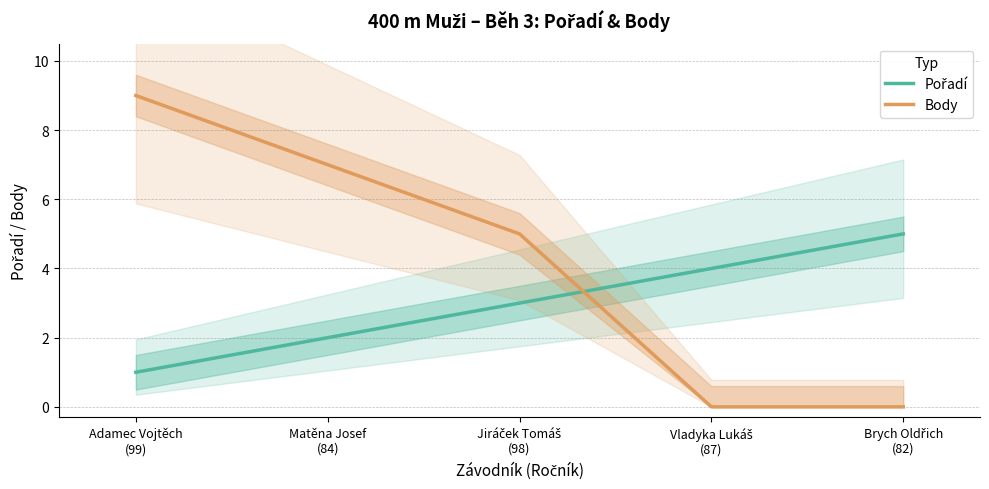

Is this an area chart (filled region under the line)?

No